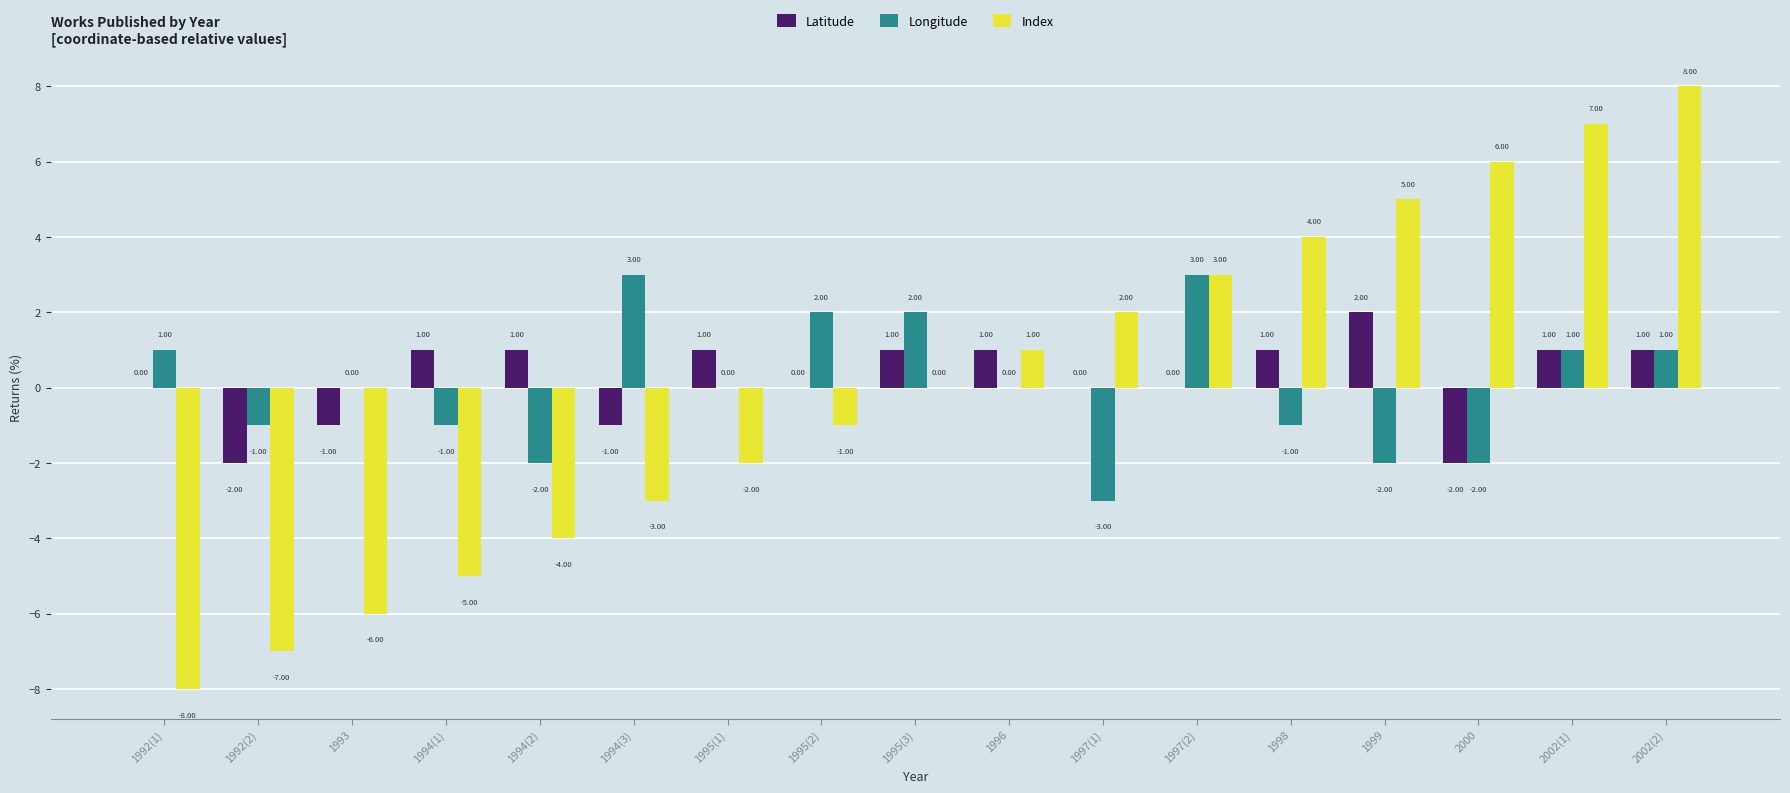

What is the spread (max minus min) of values at 2000?

8.0